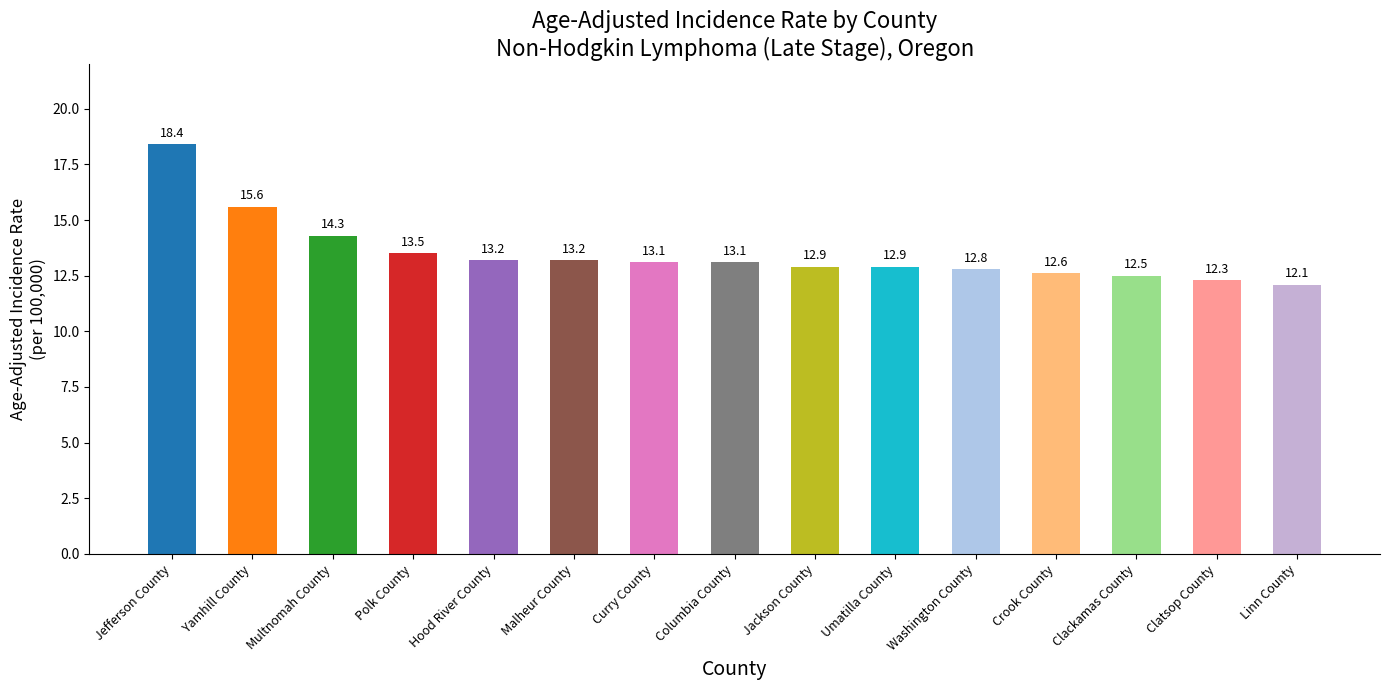

True or false: the data shows 12.5 at Clackamas County.

True